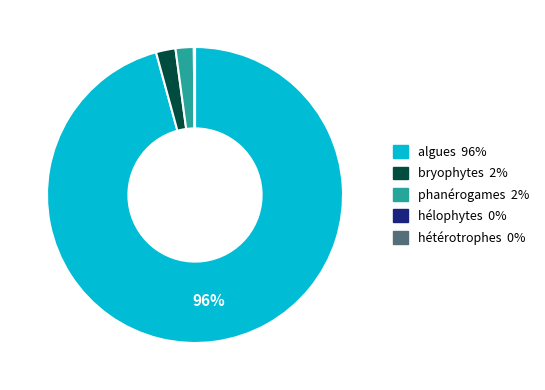

Is algues 96% the majority of the pie?

Yes